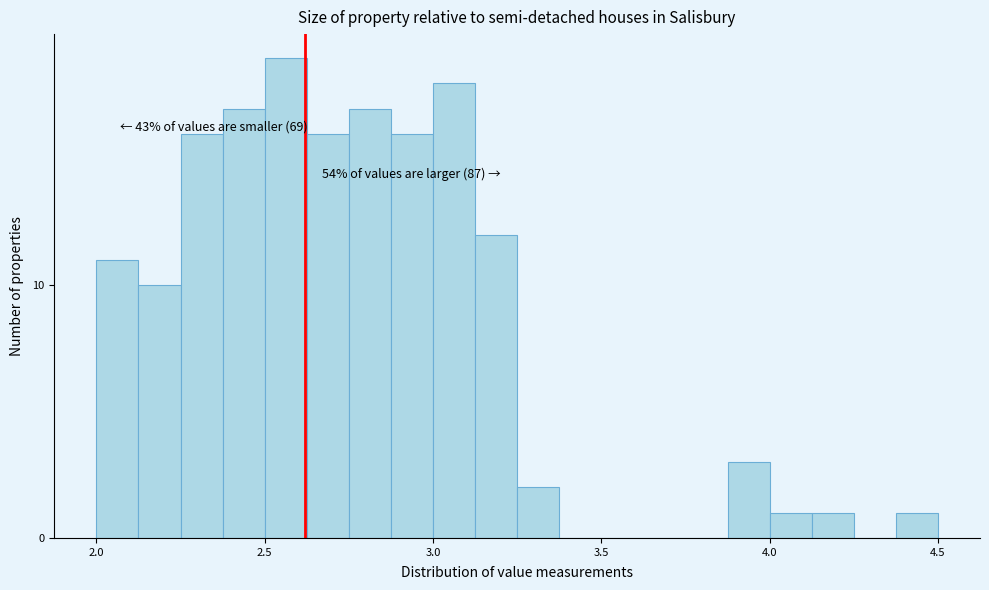

Read against the x-axis, roughly where is the centre of the tallest bar?

2.55